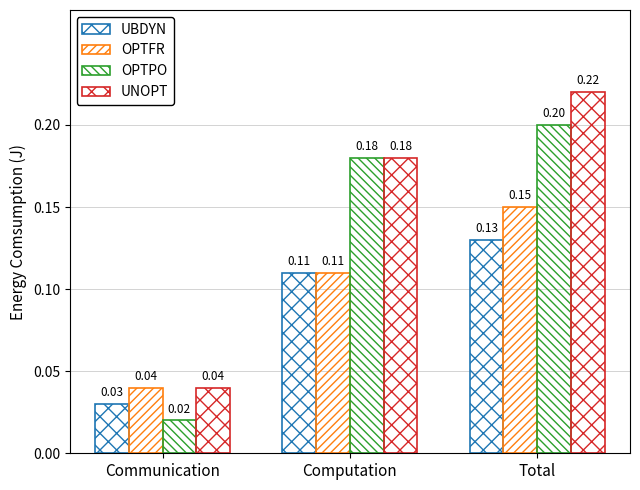

How many bars are there in total?

12